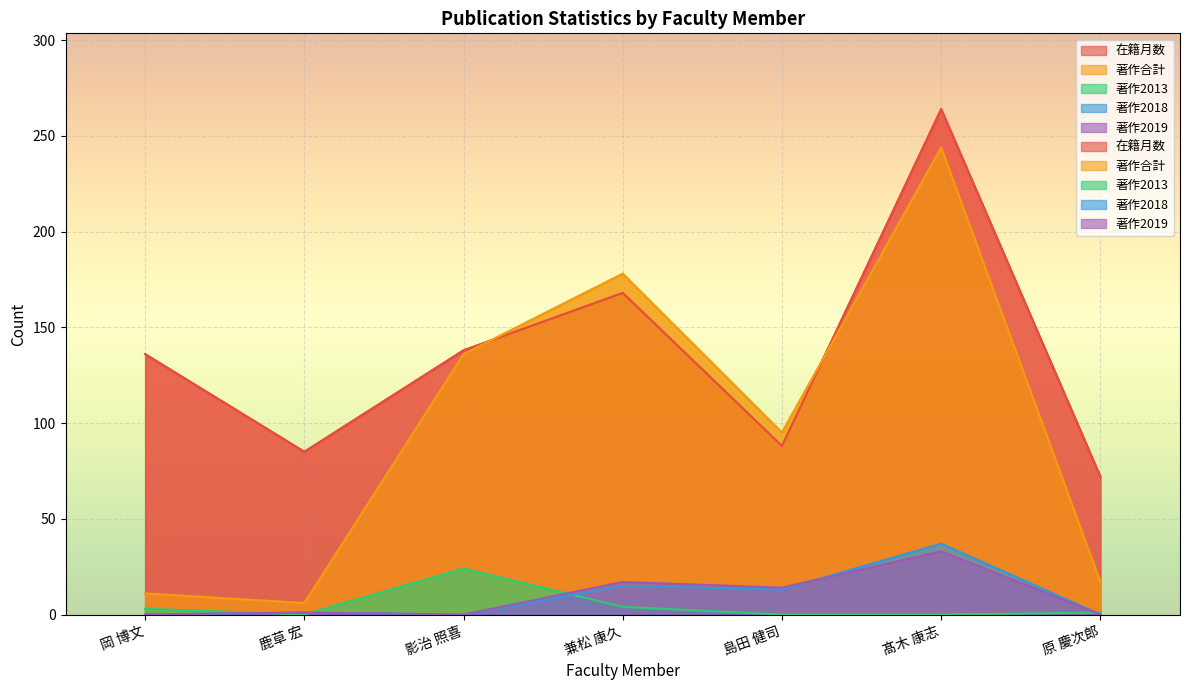

What is the label of the 1st point from the right?

原 慶次郎